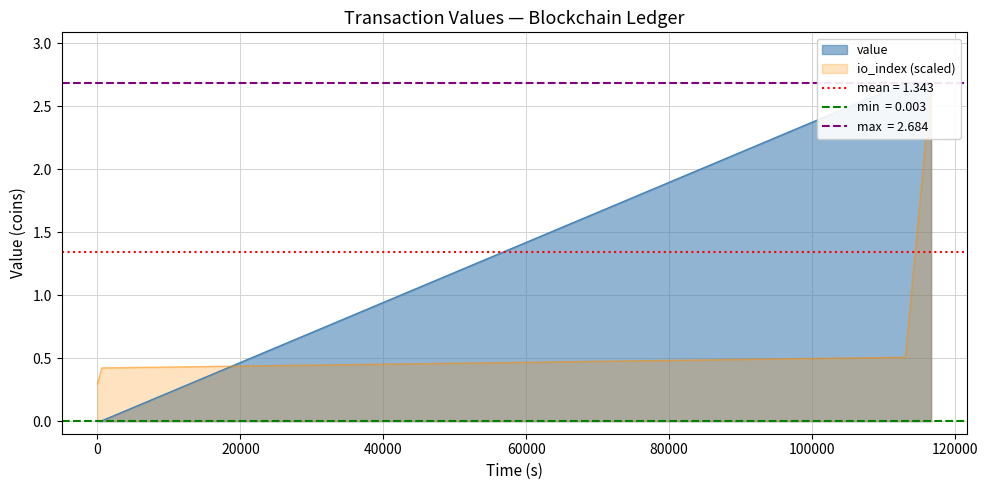

What is the sum of all values?

5.4